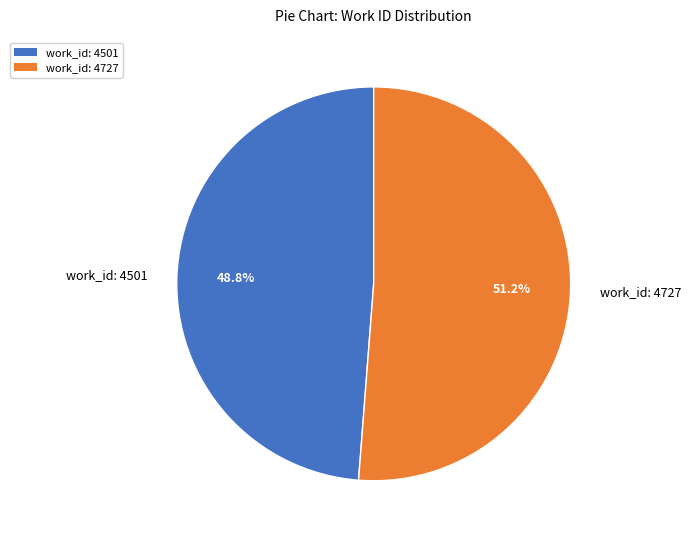

To the nearest percent, what is the combined percentage of work_id: 4501 and work_id: 4727?

100%